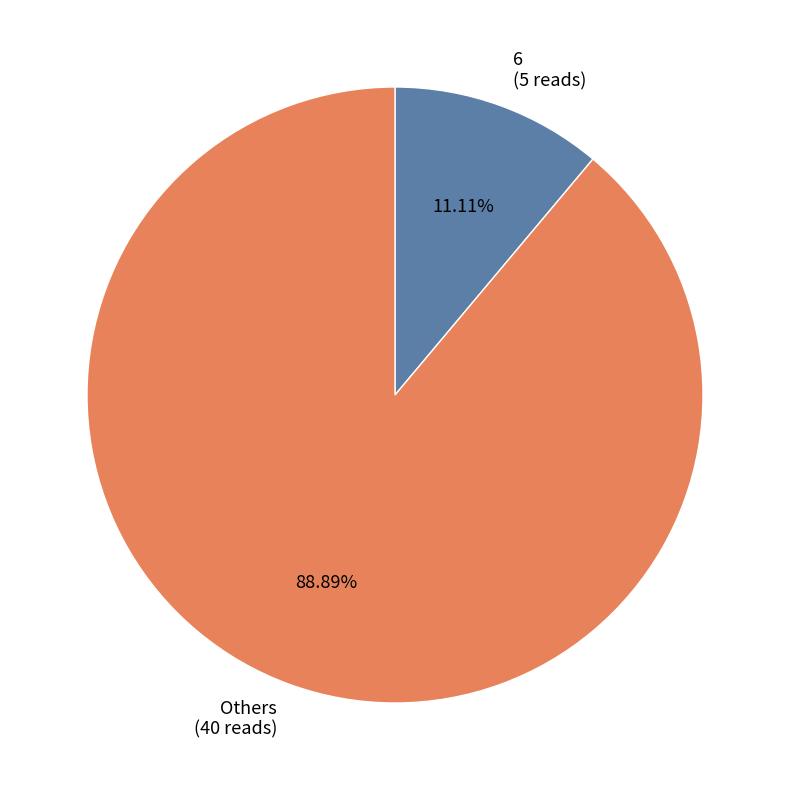

Which category has the smallest portion of the pie?

6 (5 reads)